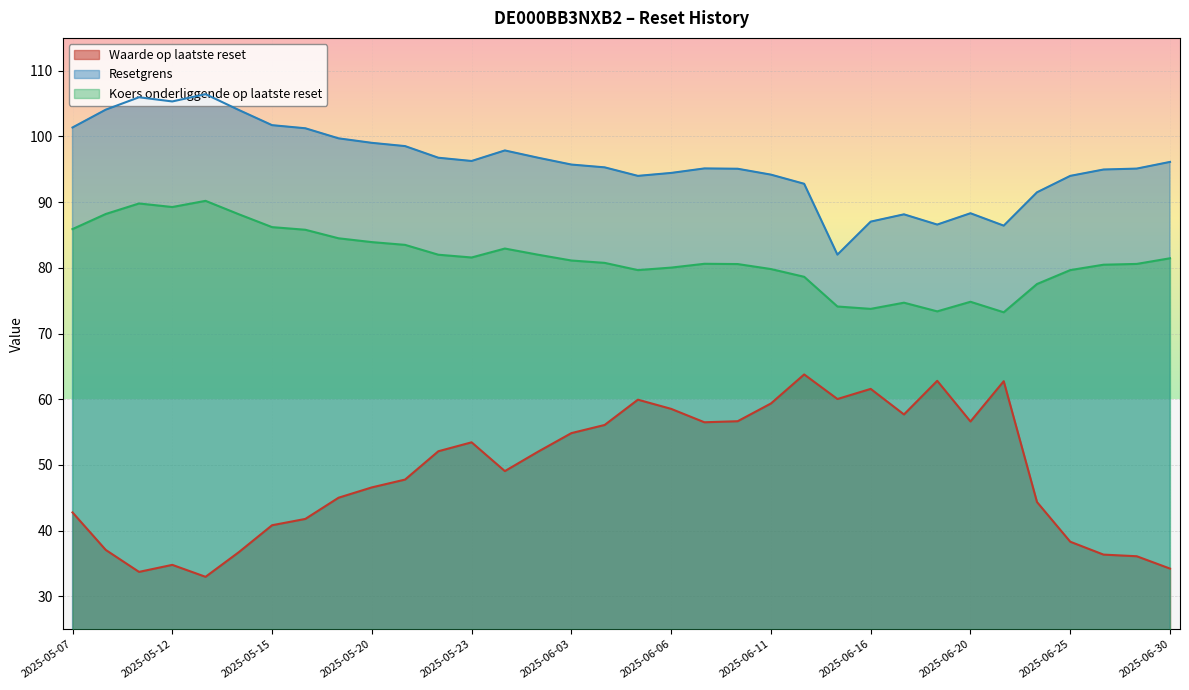

Which series has the largest range (max minus min)?

Waarde op laatste reset